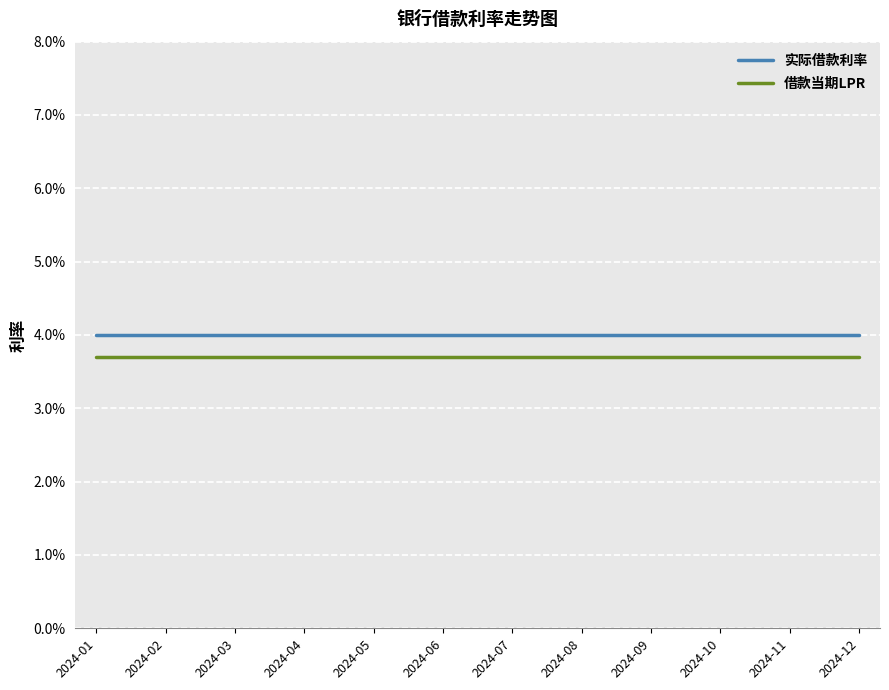

List the series in order of their overall mean, lowest first.

借款当期LPR, 实际借款利率